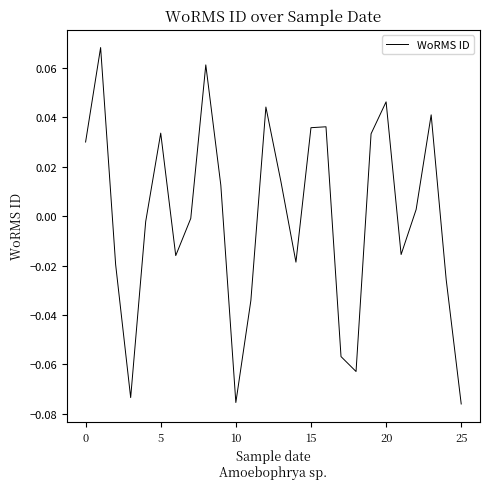

Does the chart have visible grid lines?

No